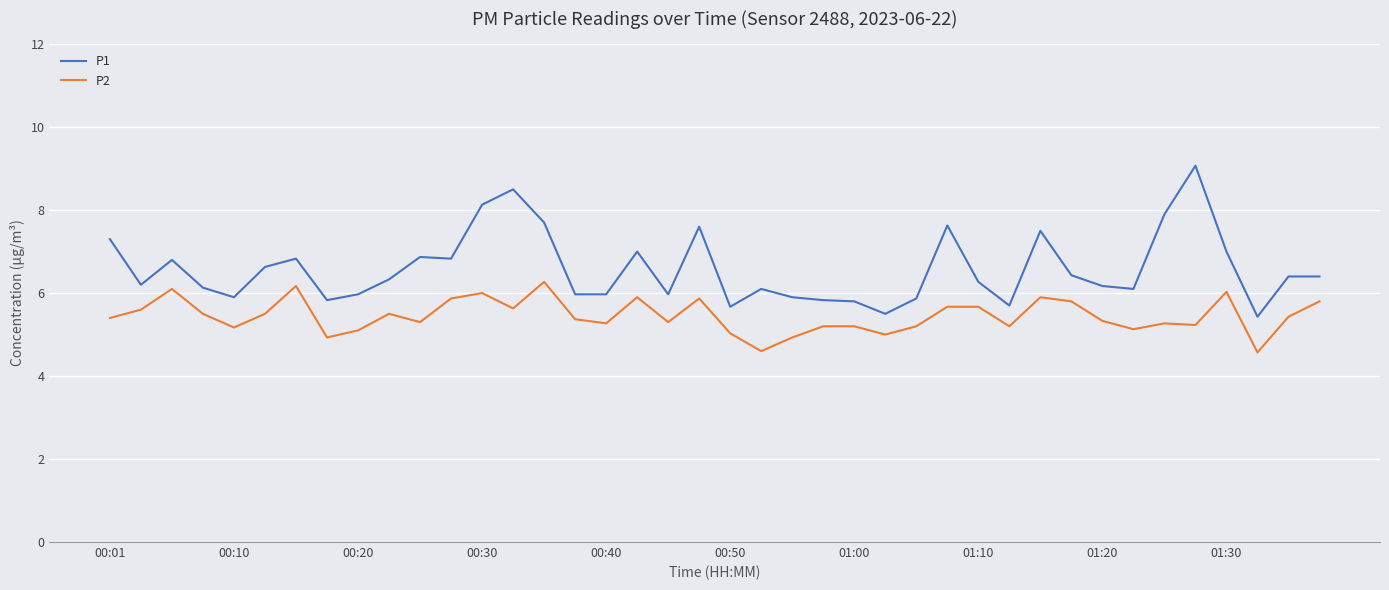

Which series has the largest total across all categories?

P1